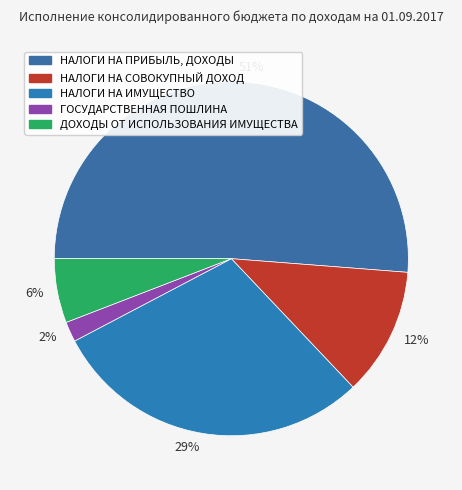

How many segments does this pie chart have?

5